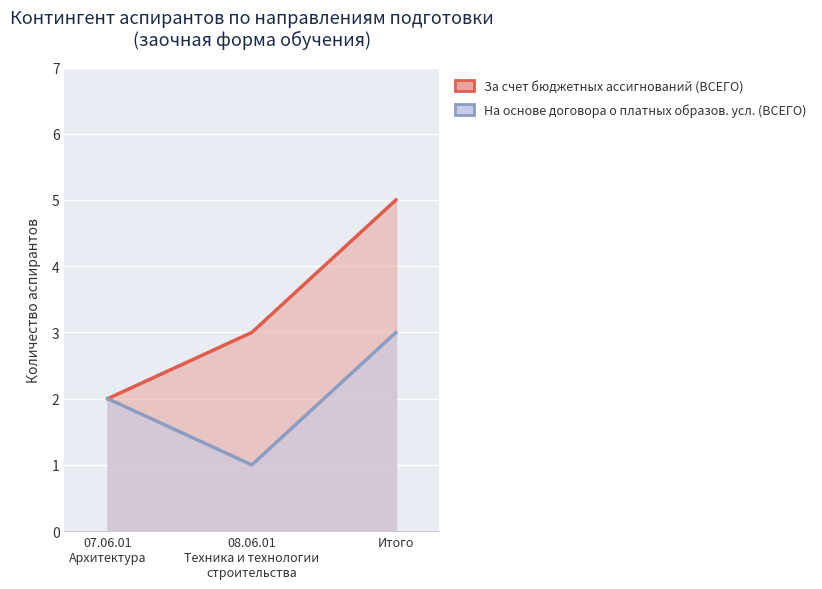

True or false: За счет бюджетных ассигнований (ВСЕГО) has a value of 2 at 08.06.01 Техника и технологии строительства.

False